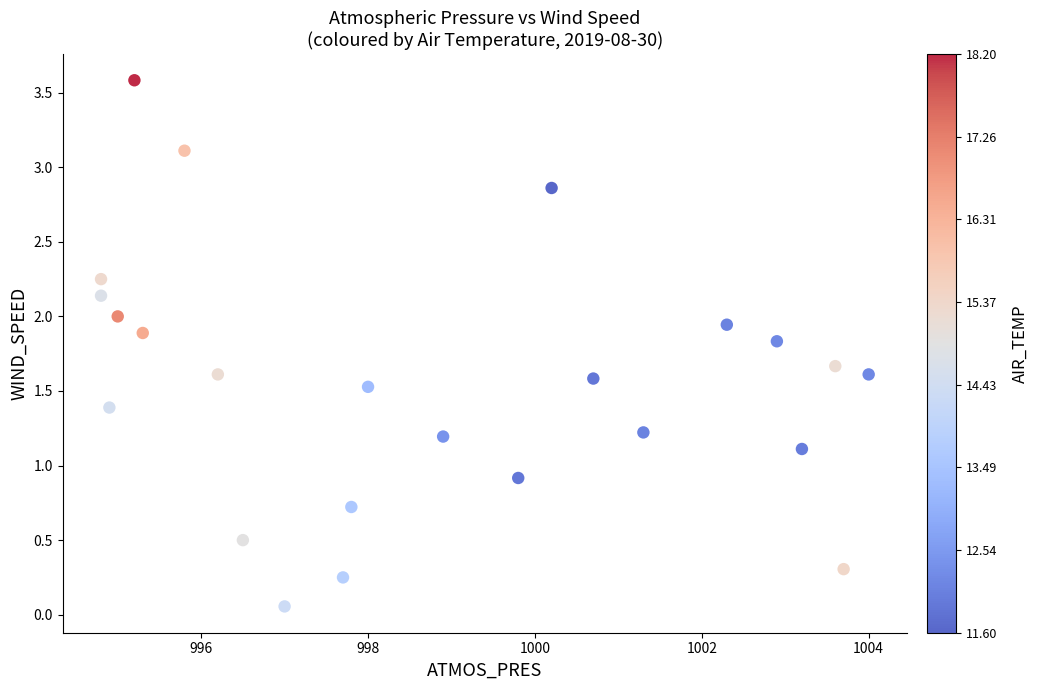

What is the range of X values (max minus min)?

9.2